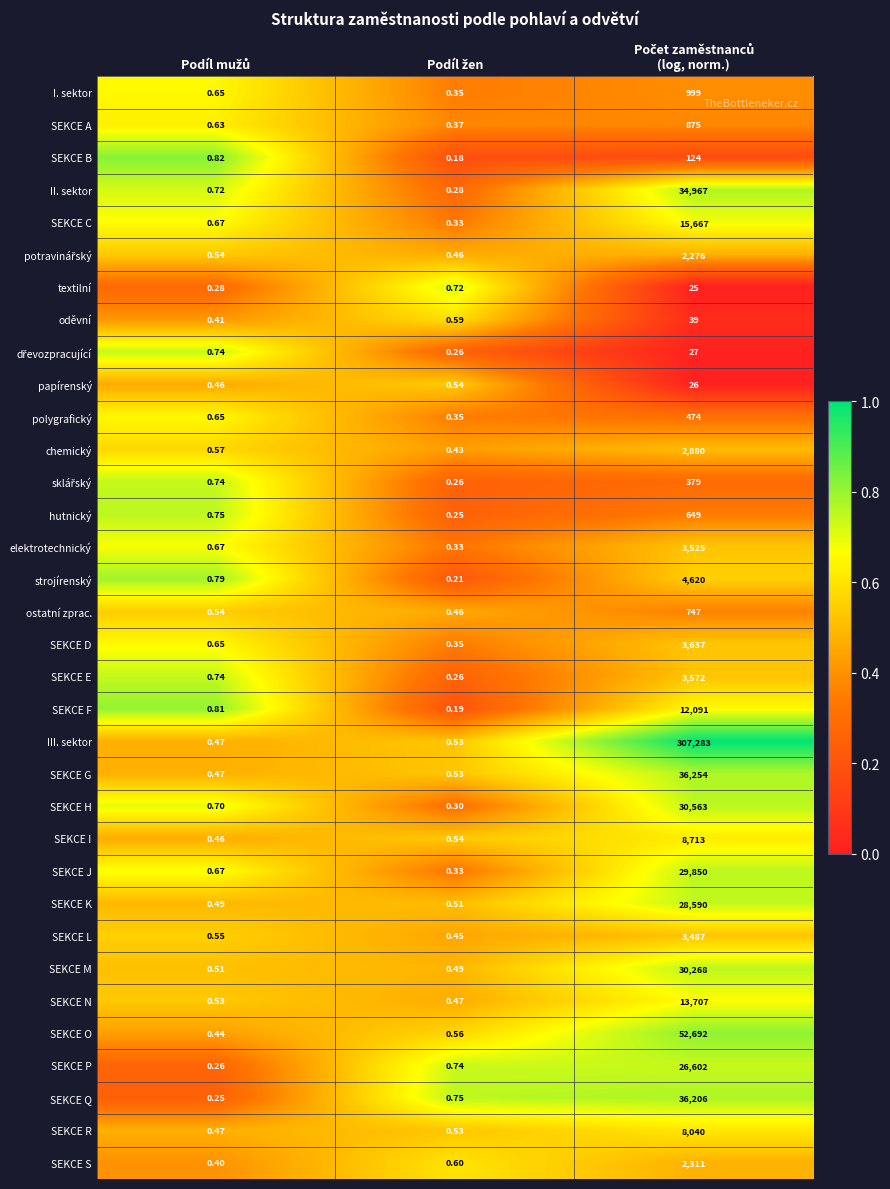

Which series has the widest spread of values?

III. sektor